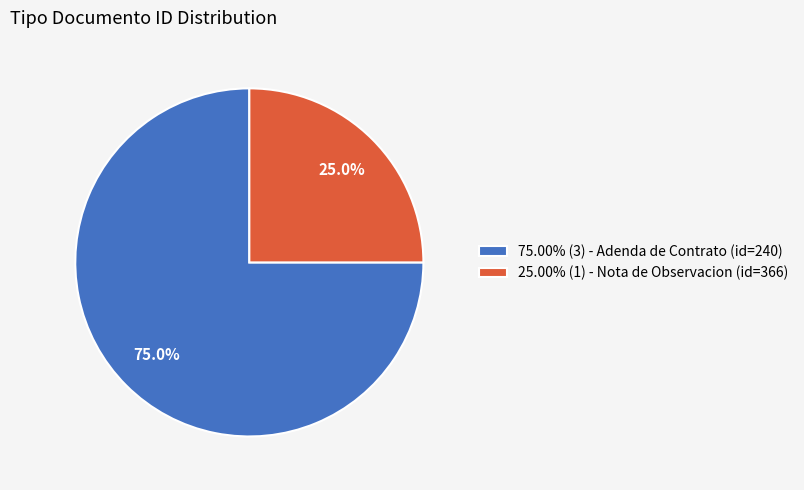

Approximately how many times larger is the value at 75.00% (3) - Adenda de Contrato (id=240) compared to 25.00% (1) - Nota de Observacion (id=366)?

3.0